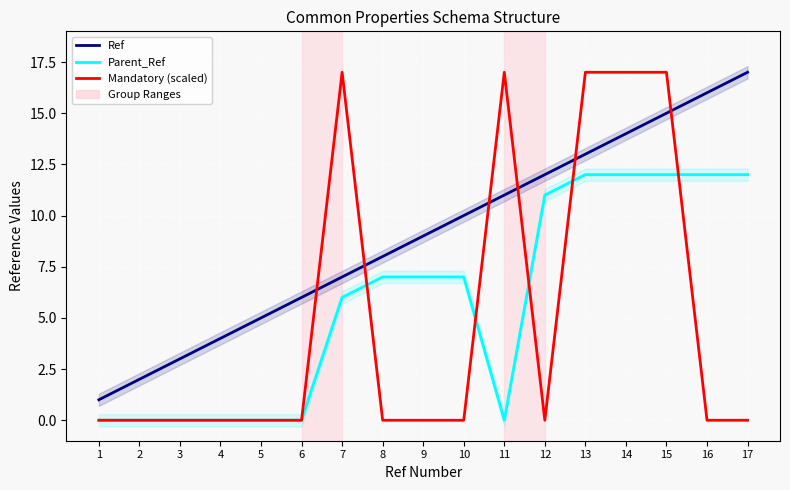

At how many categories does at least one series exceed 3?

14